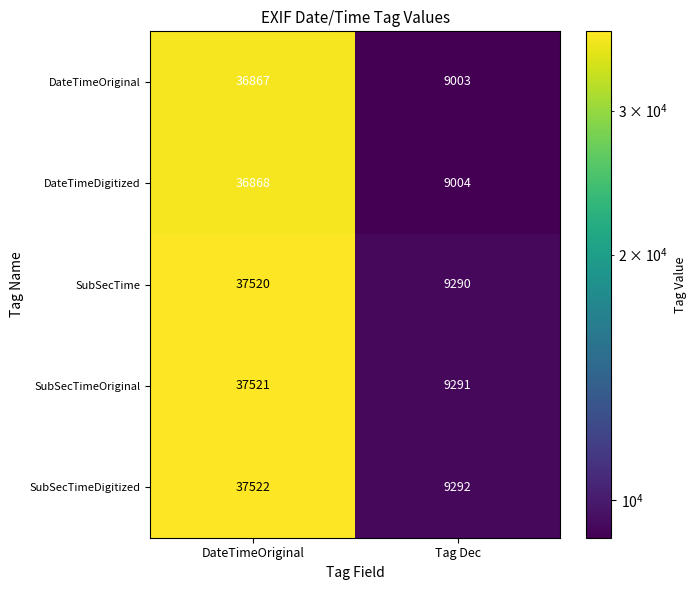

At how many categories does at least one series exceed 32178?

1